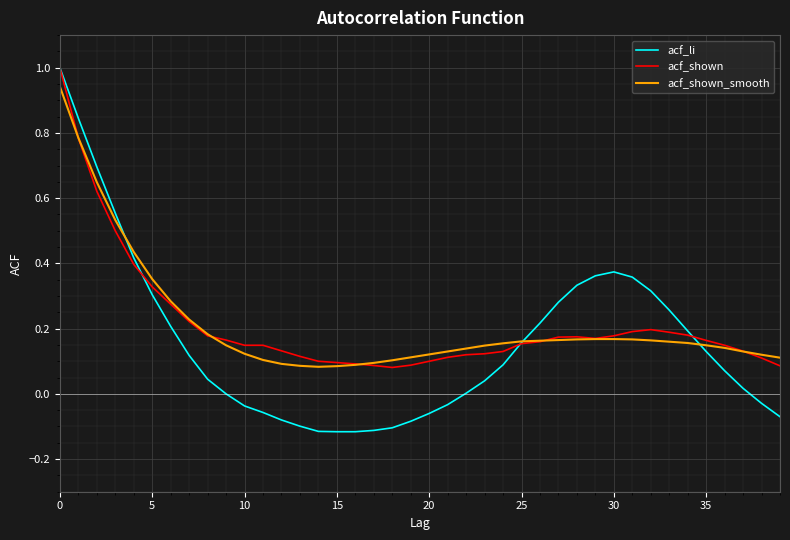

Which series has the largest range (max minus min)?

acf_li